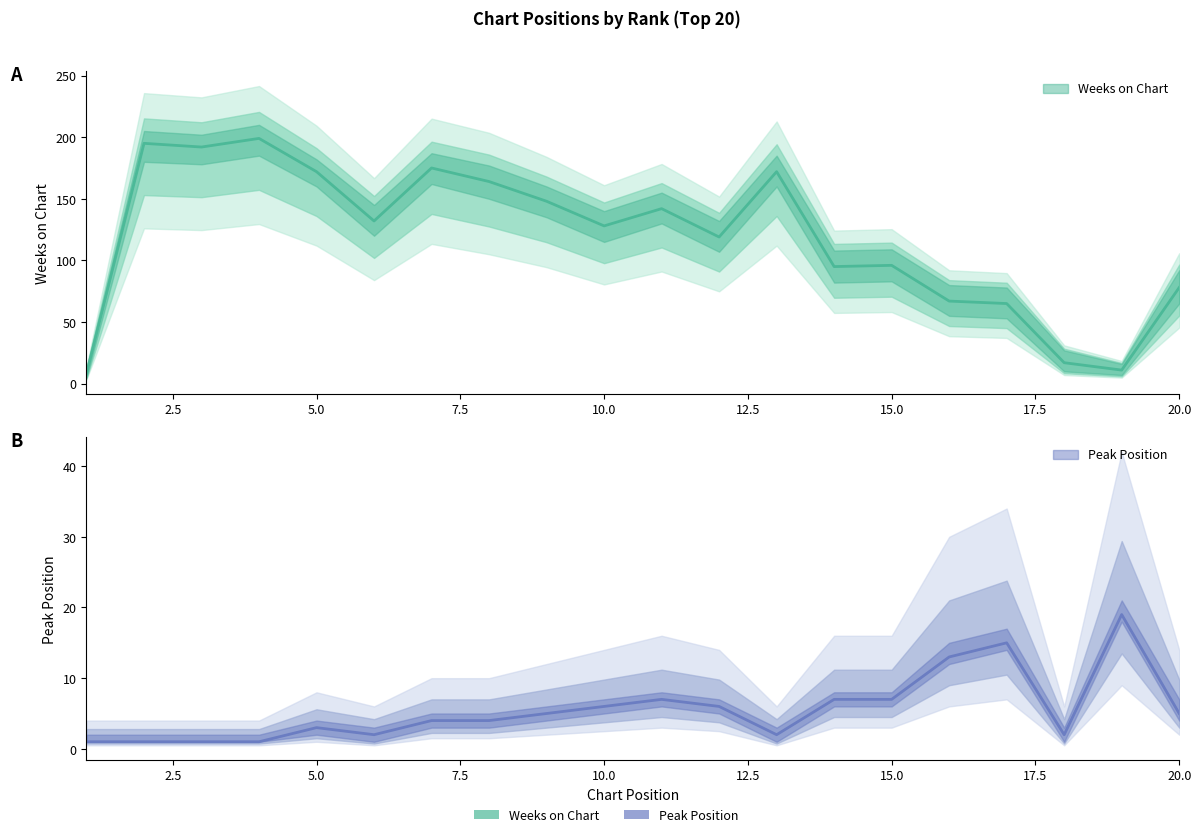

True or false: Peak Position has a value of 4 at 6.

False